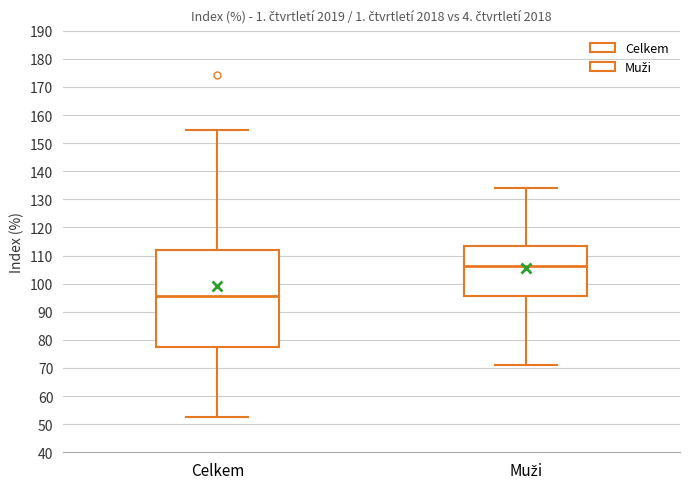

Which box's median line is the highest?

Muži